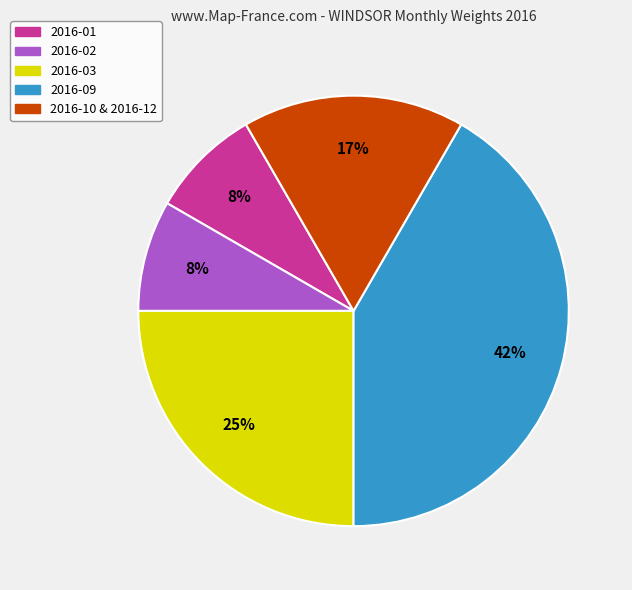

Does 2016-02 represent more than half of the total?

No